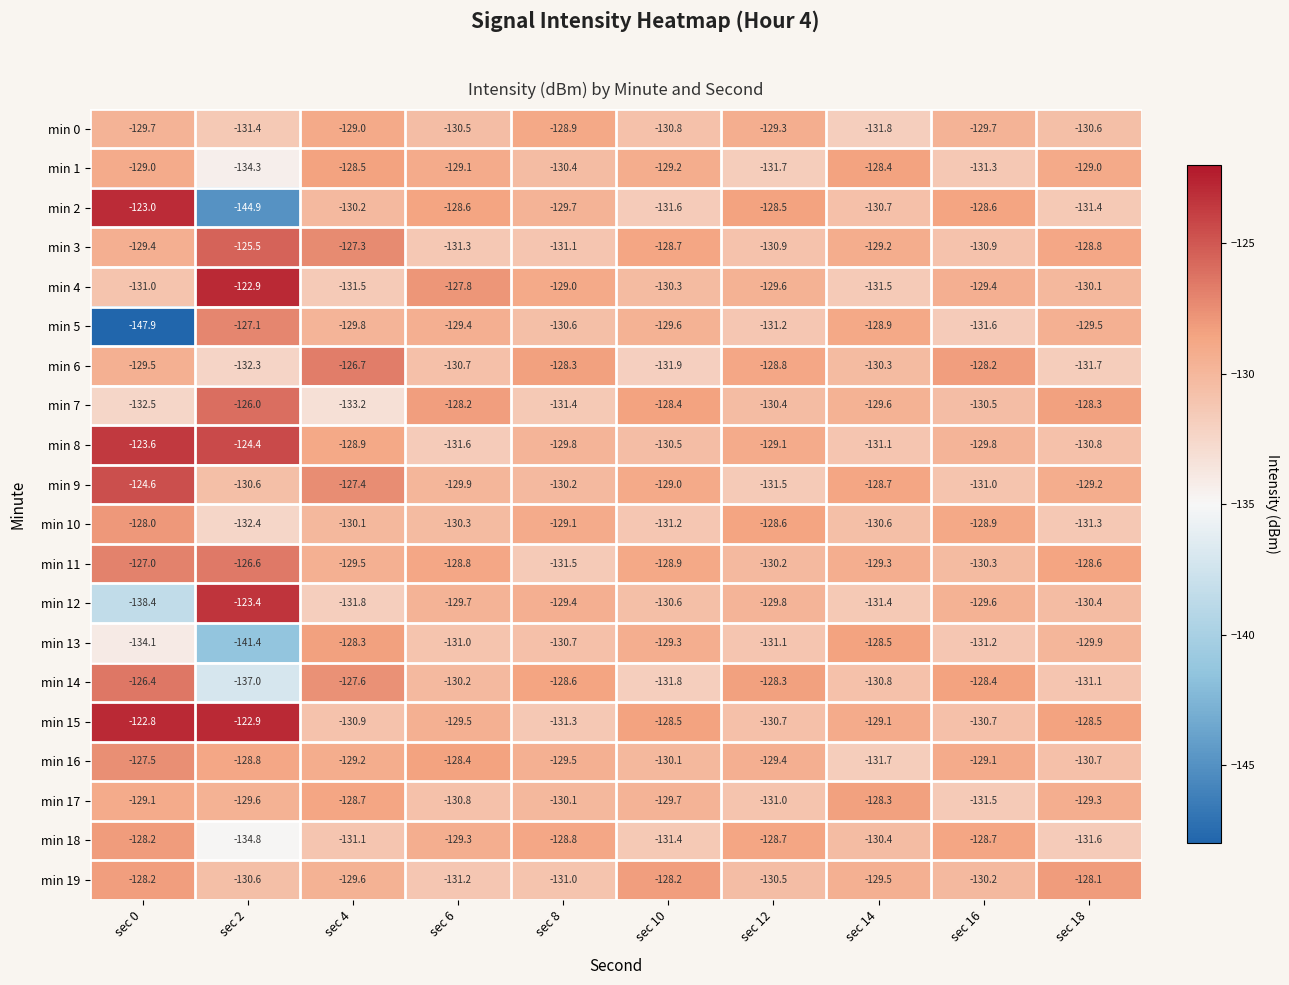

At which category does the chart reach its minimum across all series?

sec 0